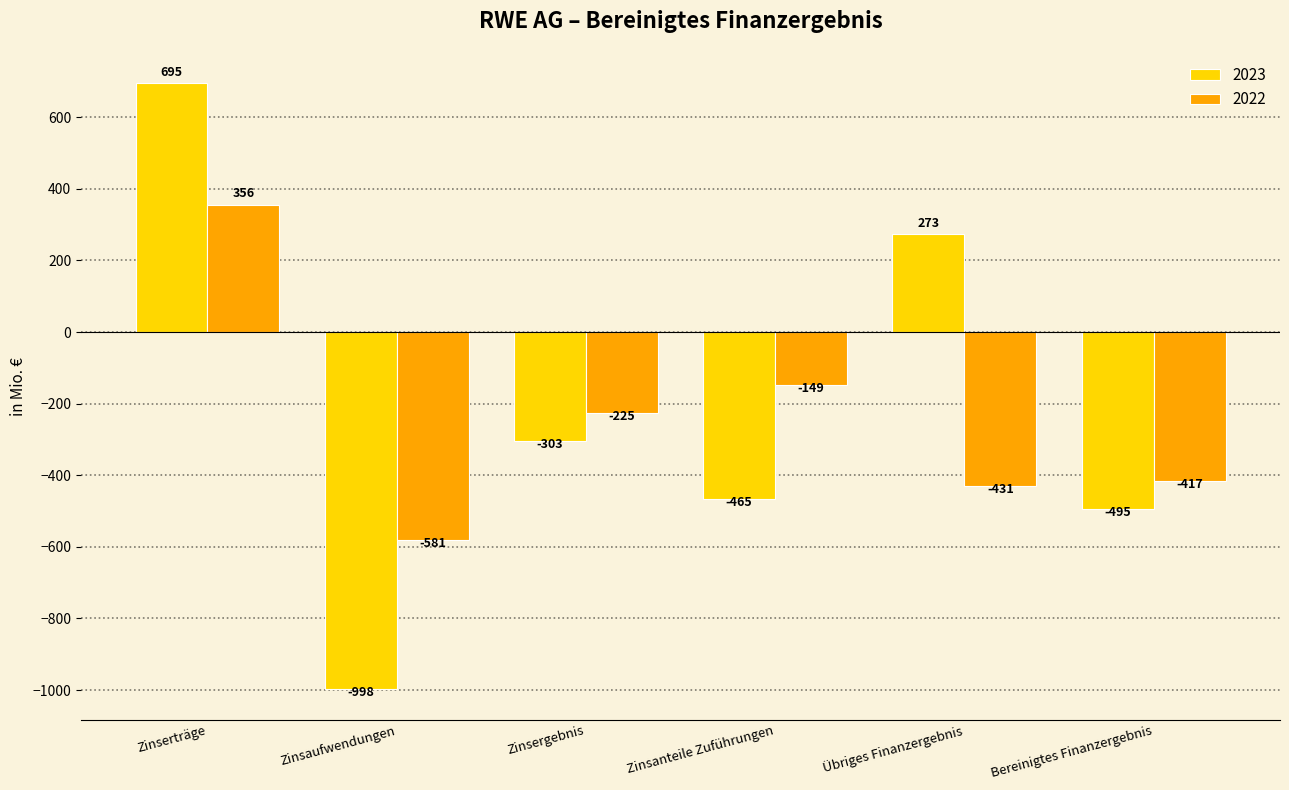

At which label does 2023 reach its peak?

Zinserträge